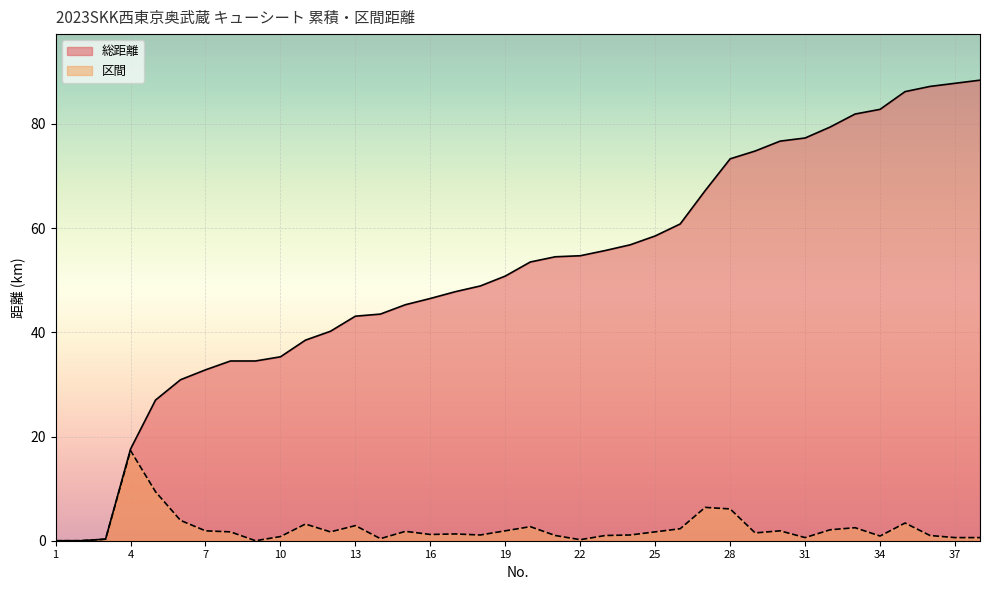

Does the chart display data point markers on the line(s)?

No